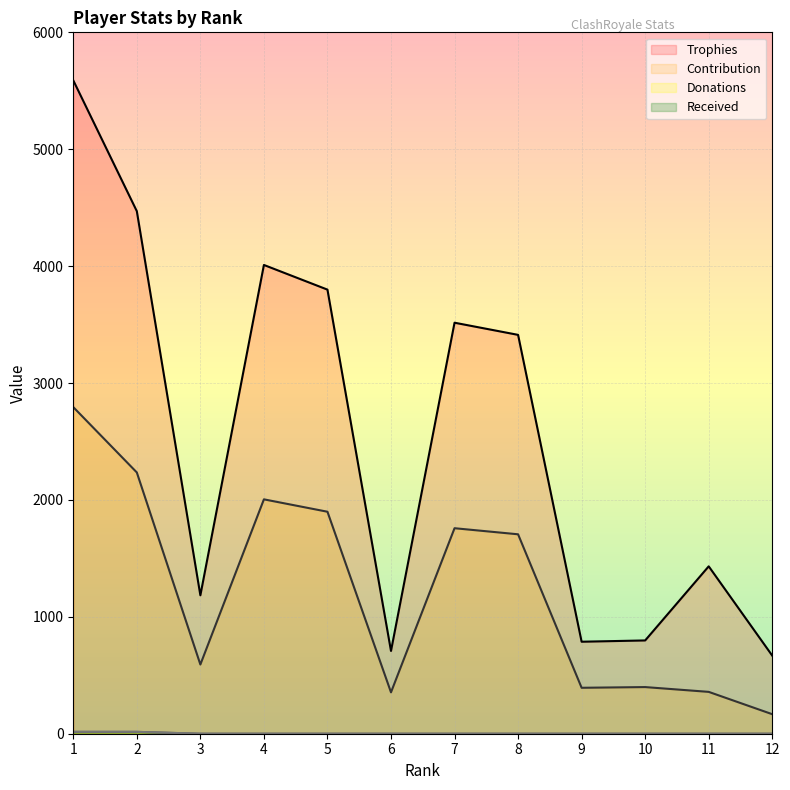

Which series changed the most between 4 and 8?

Trophies